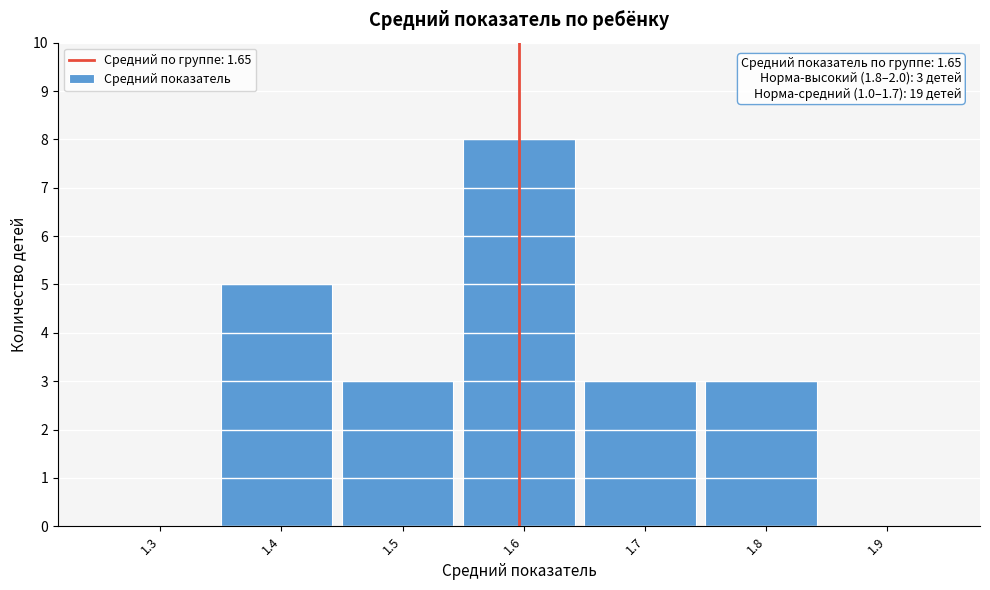

Reading left to right, list all the values displayed in this chart.

1.3=0	1.4=5	1.5=3	1.6=8	1.7=3	1.8=3	1.9=0